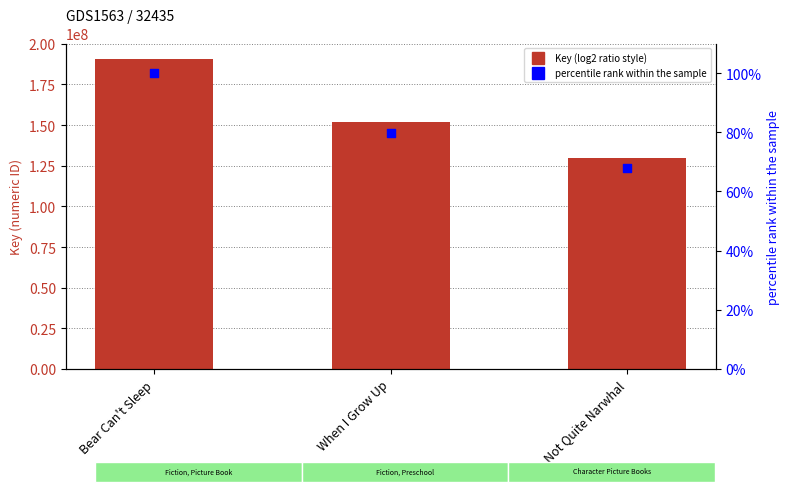

Which series has the largest Y range (max minus min)?

Key